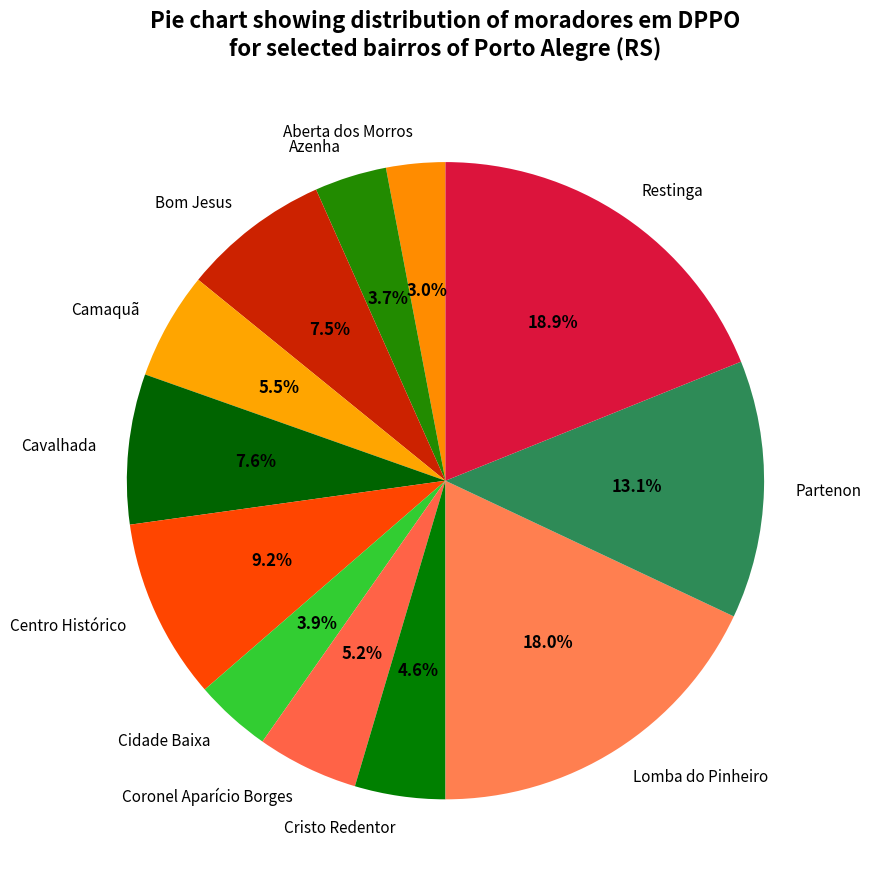

How many slices are in this pie chart?

12